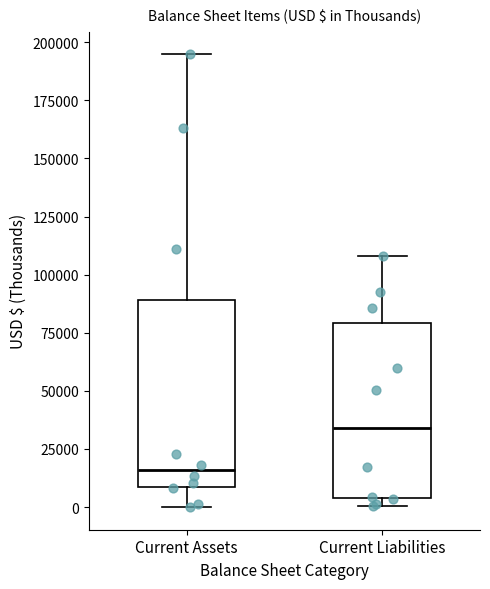

Reading left to right, read every box against the y-axis: the position of its median line, the range the box covers, and the ends of its whiskers. The values are not printed on the chart, so give them approximately, as read against the axis.

Current Assets: median 15000, box 10000 to 90000, whiskers 0 to 195000
Current Liabilities: median 35000, box 5000 to 80000, whiskers 0 to 110000